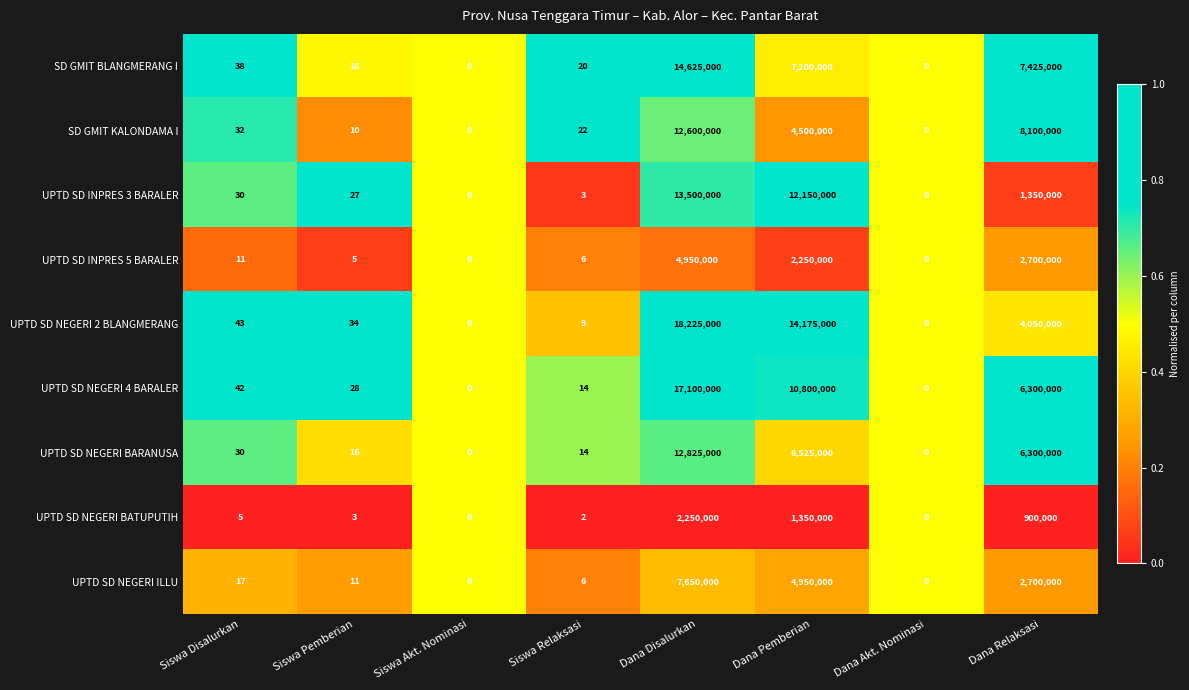

At which label does SD GMIT BLANGMERANG I reach its peak?

Dana Disalurkan